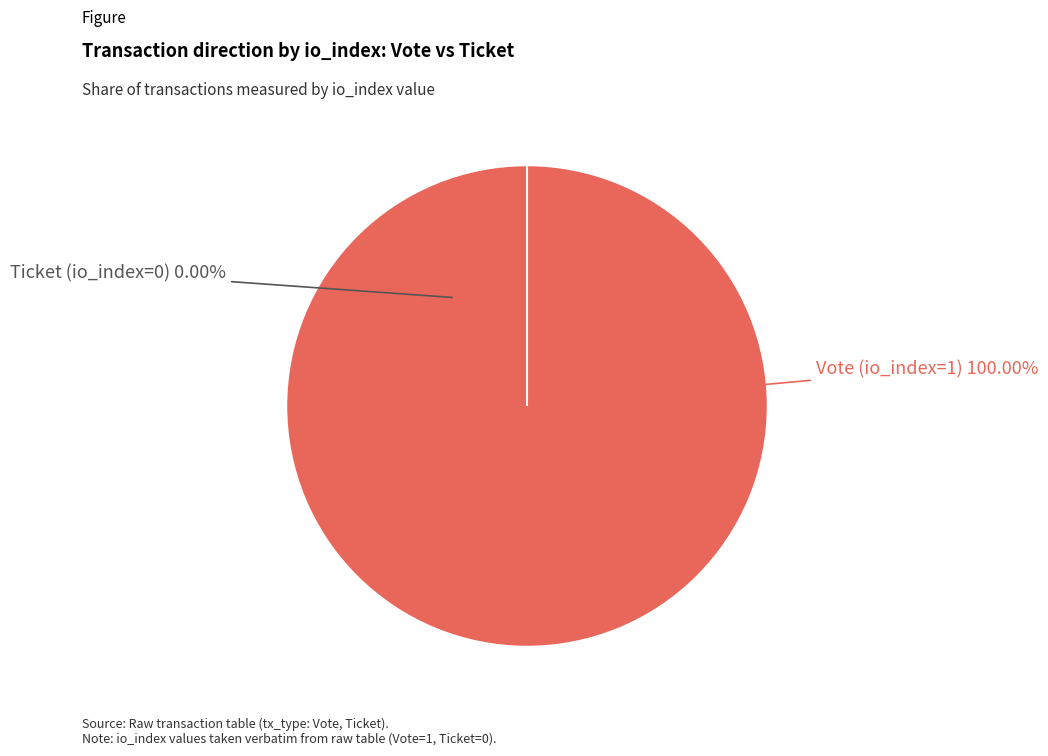

Rank the categories by value from lowest to highest.

Ticket (io_index=0), Vote (io_index=1)